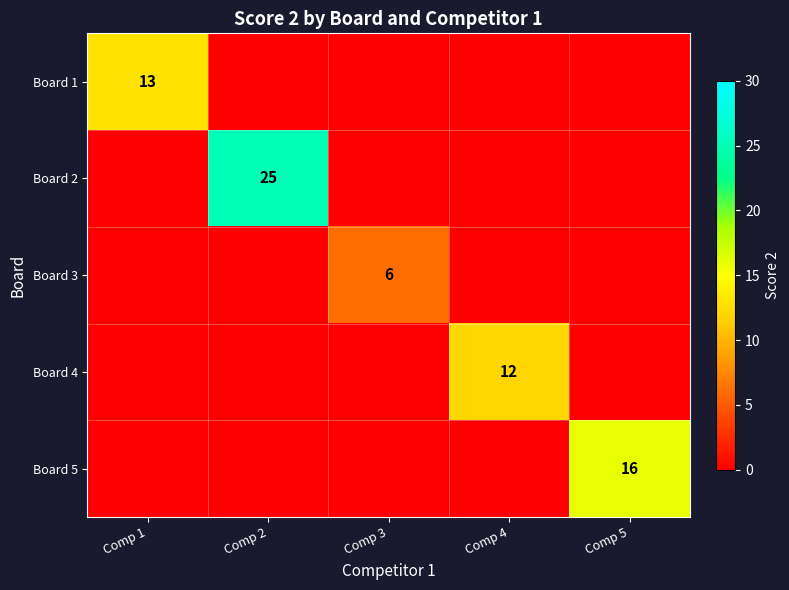

What is the total value across all series at Comp 1?

13